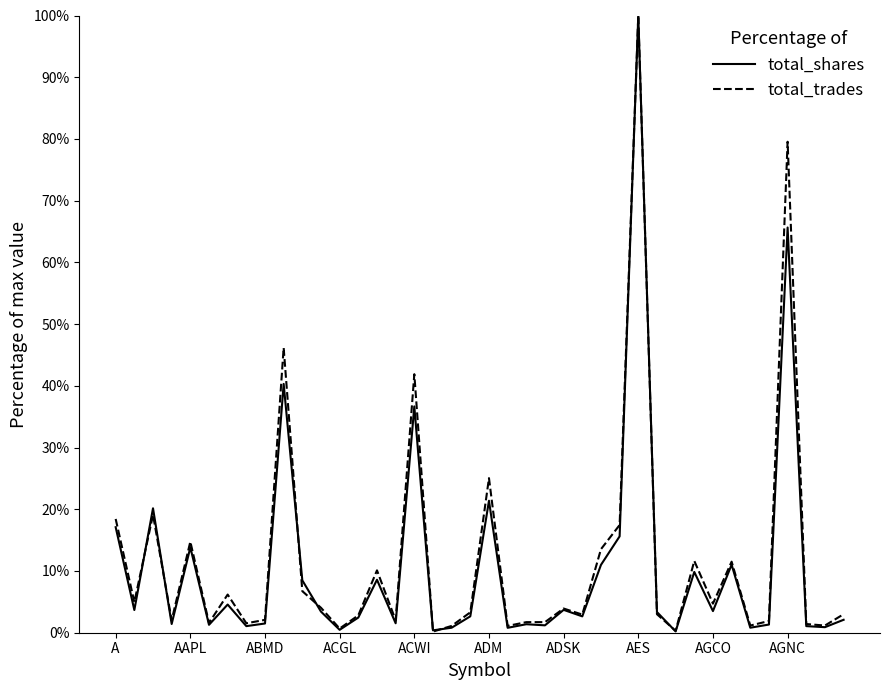

What is the maximum value shown in the chart?

100.0